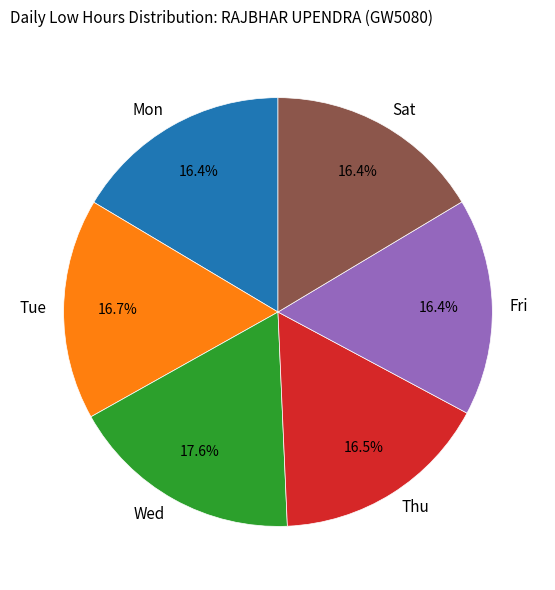

Do Mon and Sat together represent more than half of the pie?

No